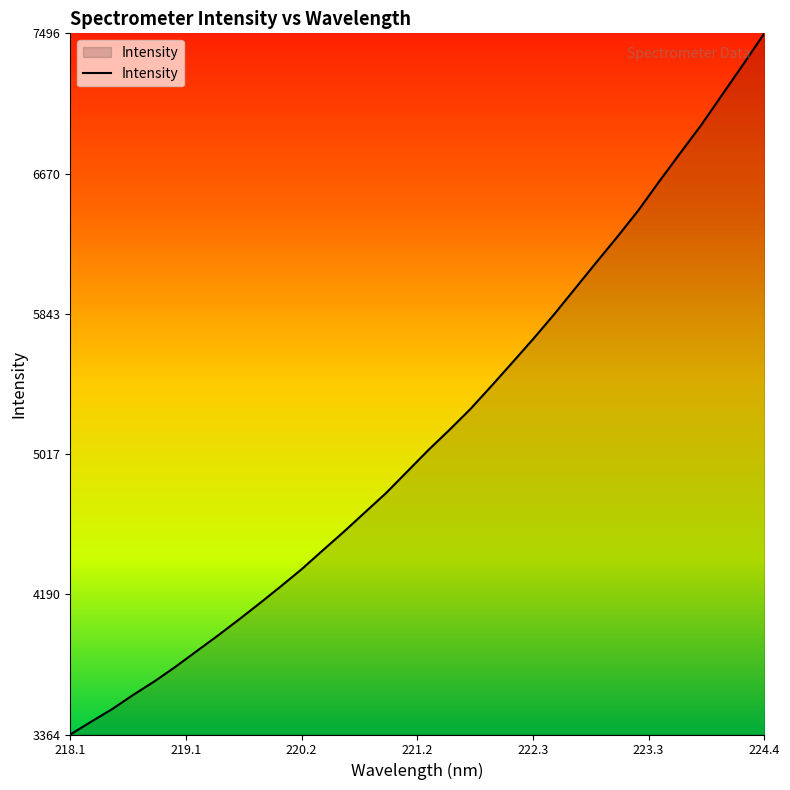

What is the minimum value shown in the chart?

3364.0